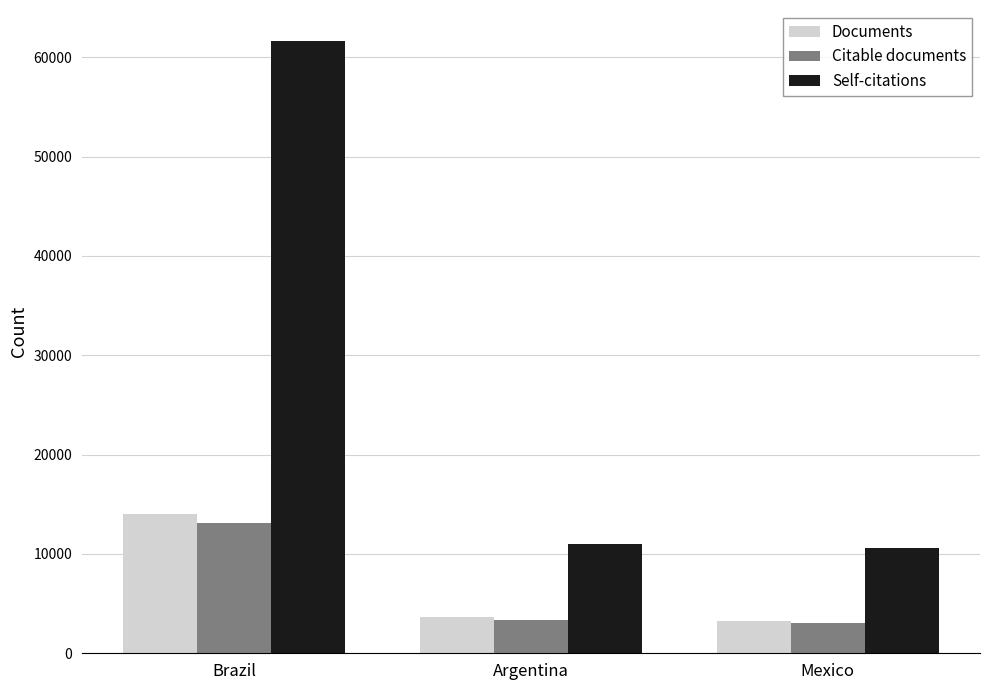

Reading left to right, list all the values displayed in this chart.

Documents: 14048	3612	3281
Citable documents: 13133	3376	3075
Self-citations: 61672	11012	10574